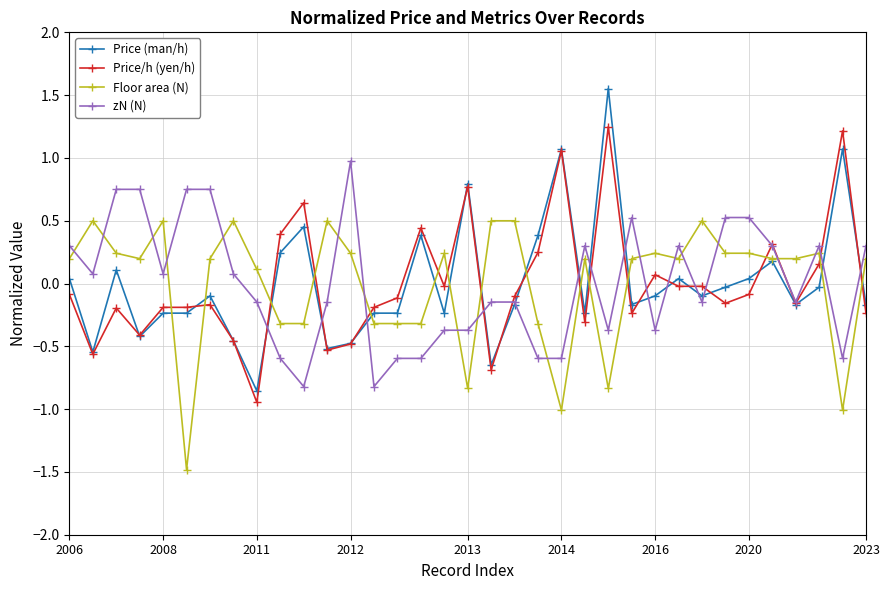

What is the value of the zN (N) point at the 31st from the left?

0.3